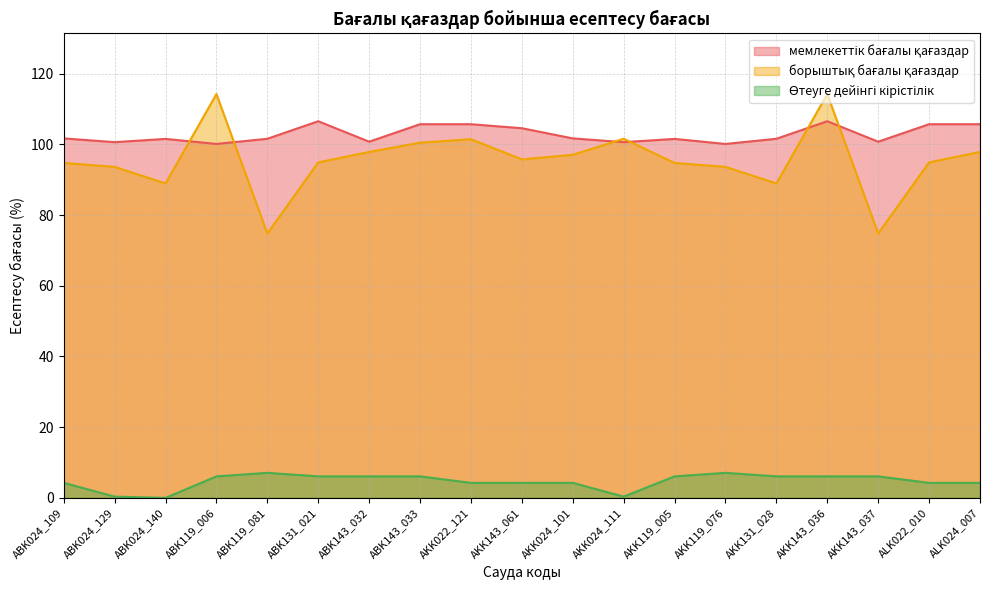

True or false: Өтеуге дейінгі кірістілік and мемлекеттік бағалы қағаздар cross at least once.

False